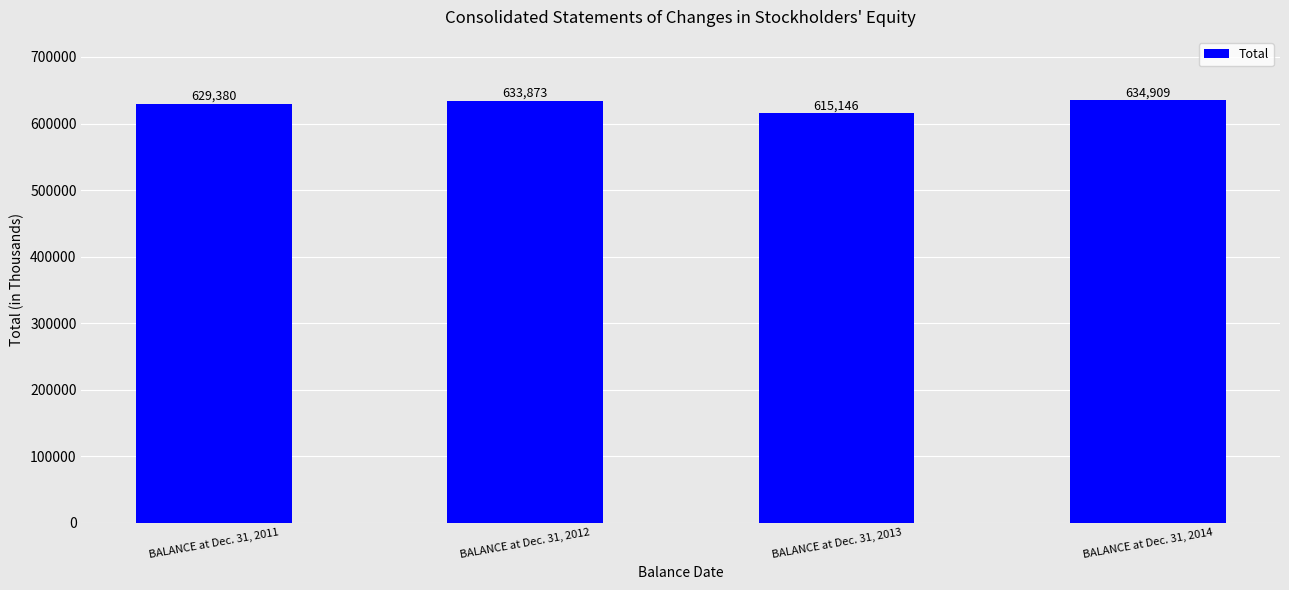

What is the difference between the maximum and minimum values?

19763